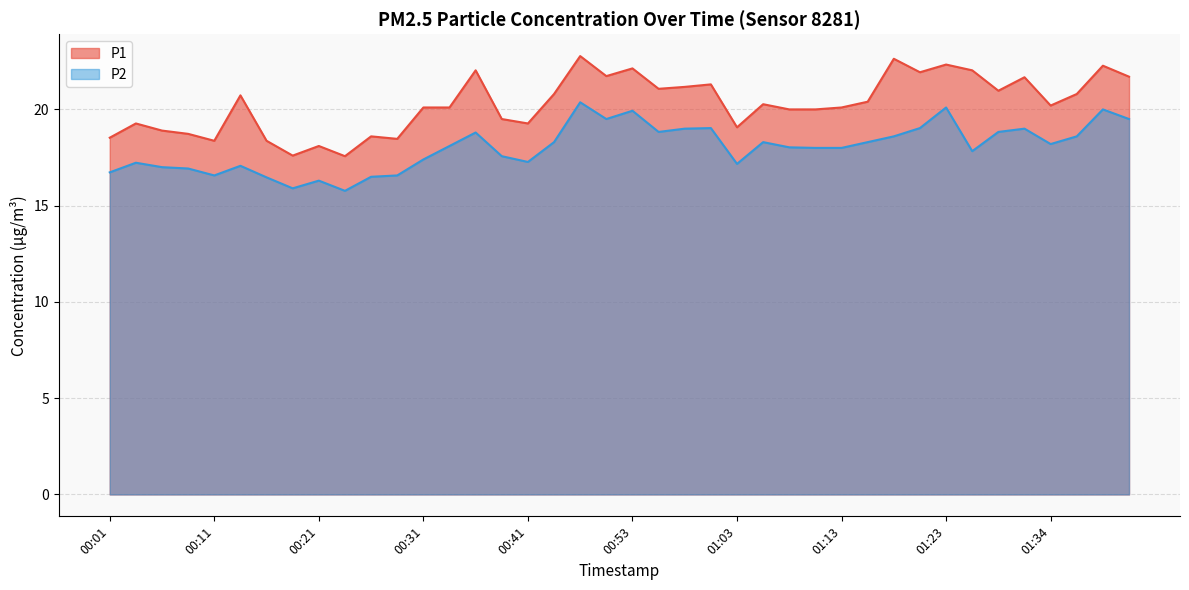

What is the average value of the P1 series?

20.3